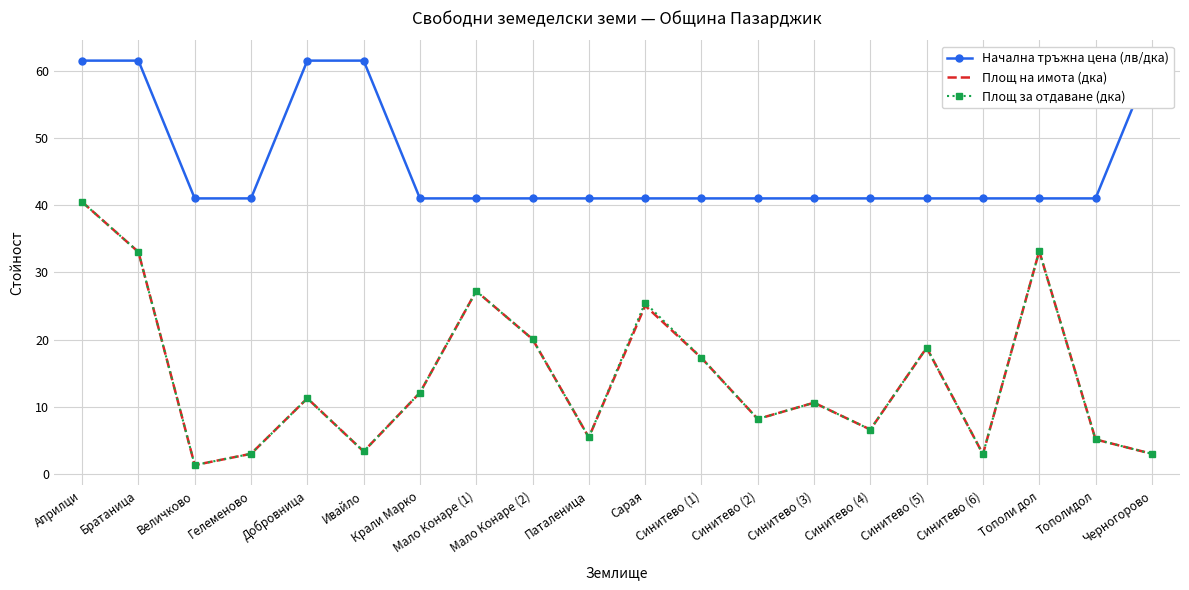

List the labels in order of Площ на имота (дка) value, largest first.

Априлци, Тополи дол, Братаница, Мало Конаре (1), Сарая, Мало Конаре (2), Синитево (5), Синитево (1), Крали Марко, Добровница, Синитево (3), Синитево (2), Синитево (4), Паталеница, Тополидол, Ивайло, Гелеменово, Черногорово, Синитево (6), Величково